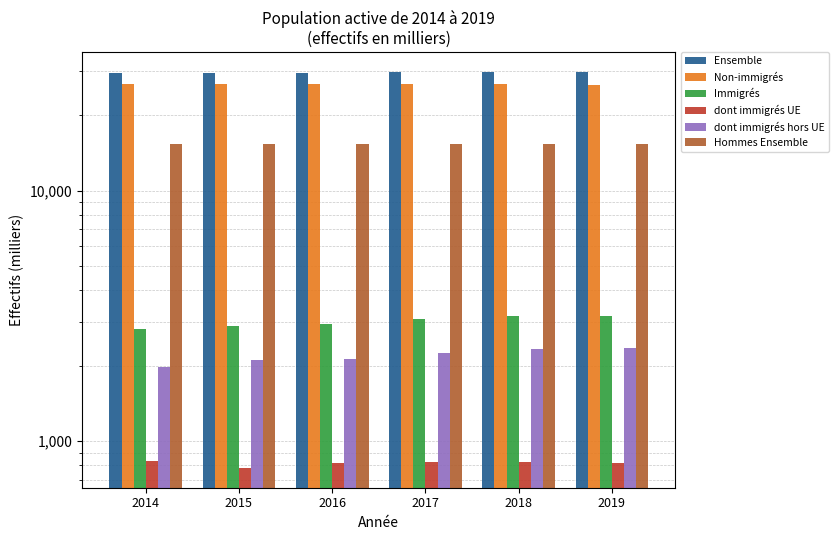

Are the bars horizontal?

No